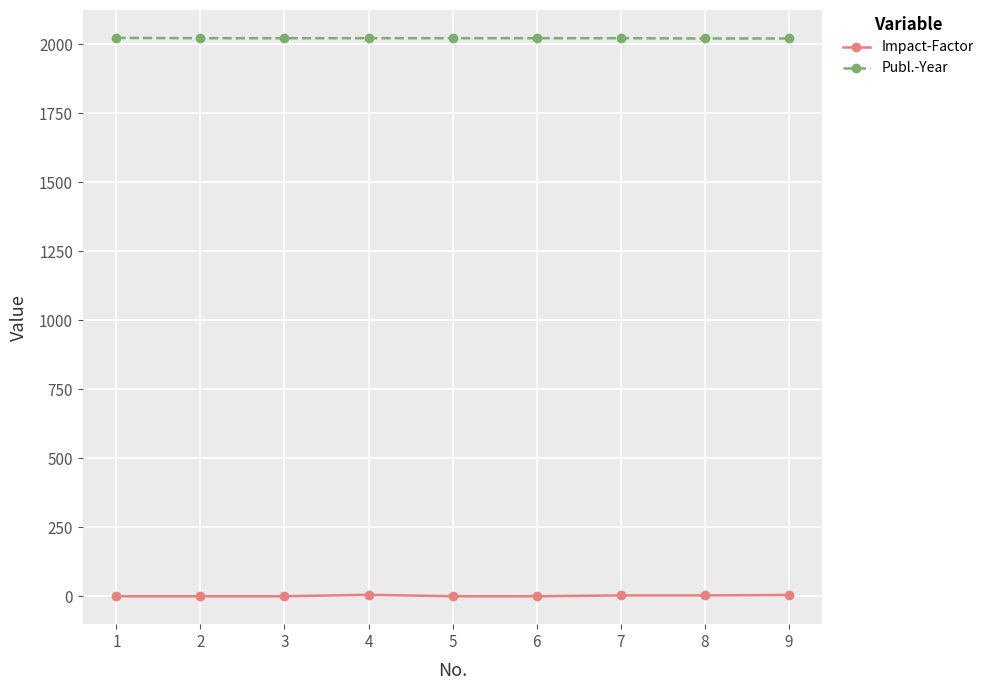

What is the maximum value shown in the chart?

2023.0